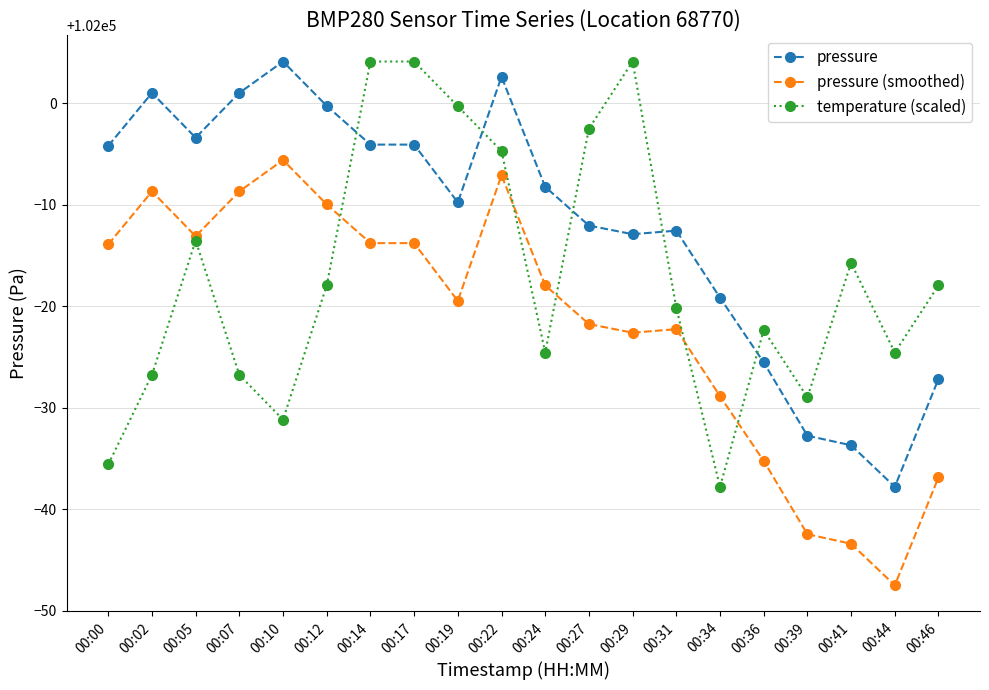

What is the value of the pressure point at the 7th from the left?

101995.9